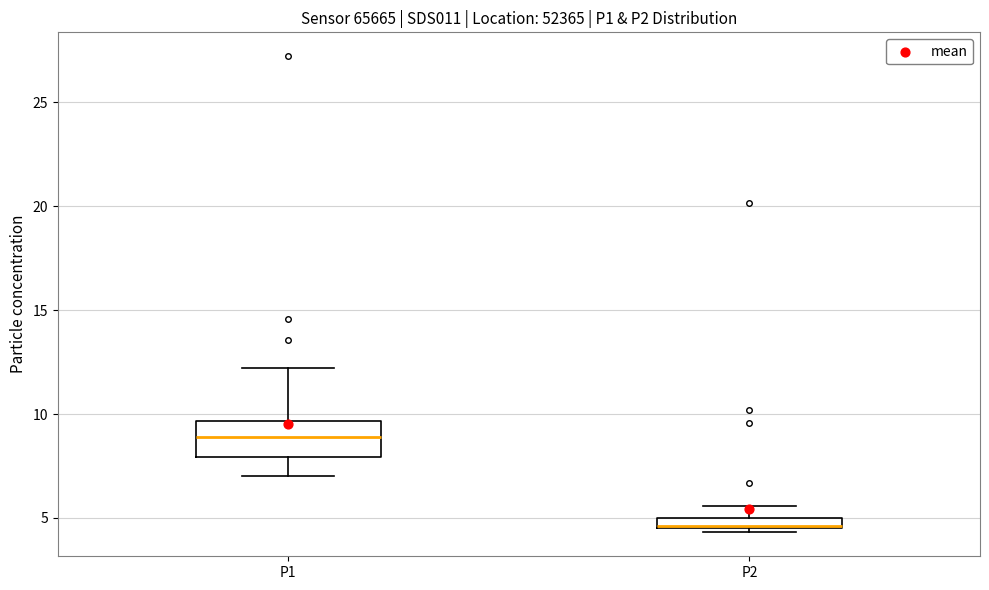

Which box is the tallest, from its lower edge to its upper edge?

P1